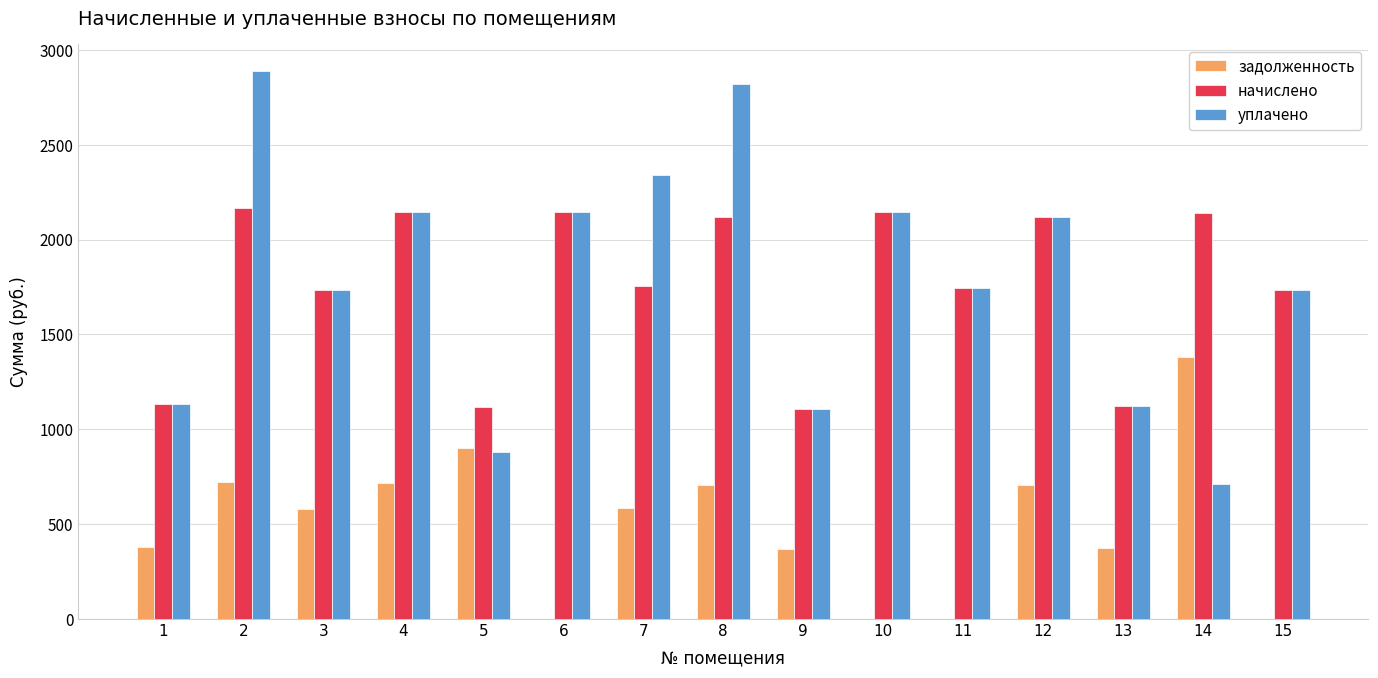

The value of начислено at 15 is 566.0. True or false?

False